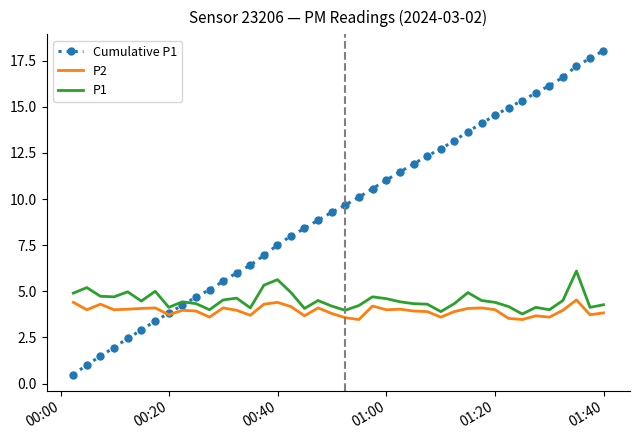

Which series has the largest range (max minus min)?

Cumulative P1